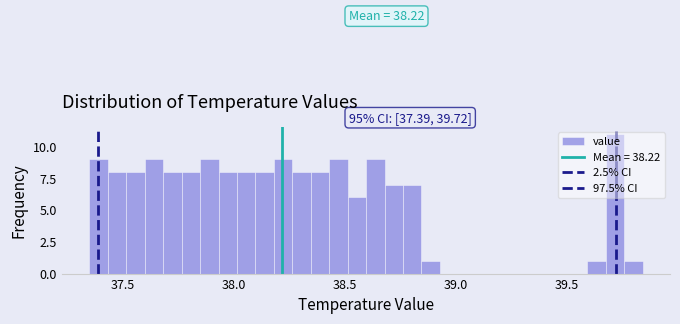

Read against the x-axis, roughly where is the centre of the tallest bar?

39.70